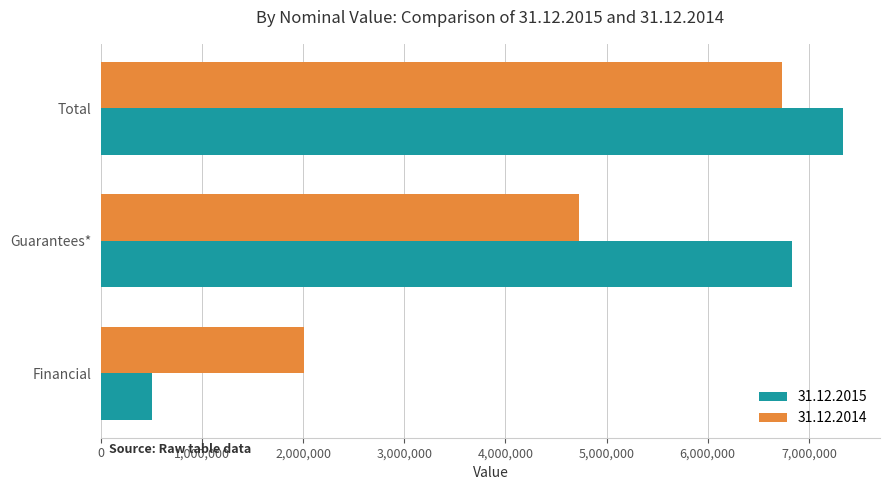

The 31.12.2015 series shows 10407989 at Total. True or false?

False